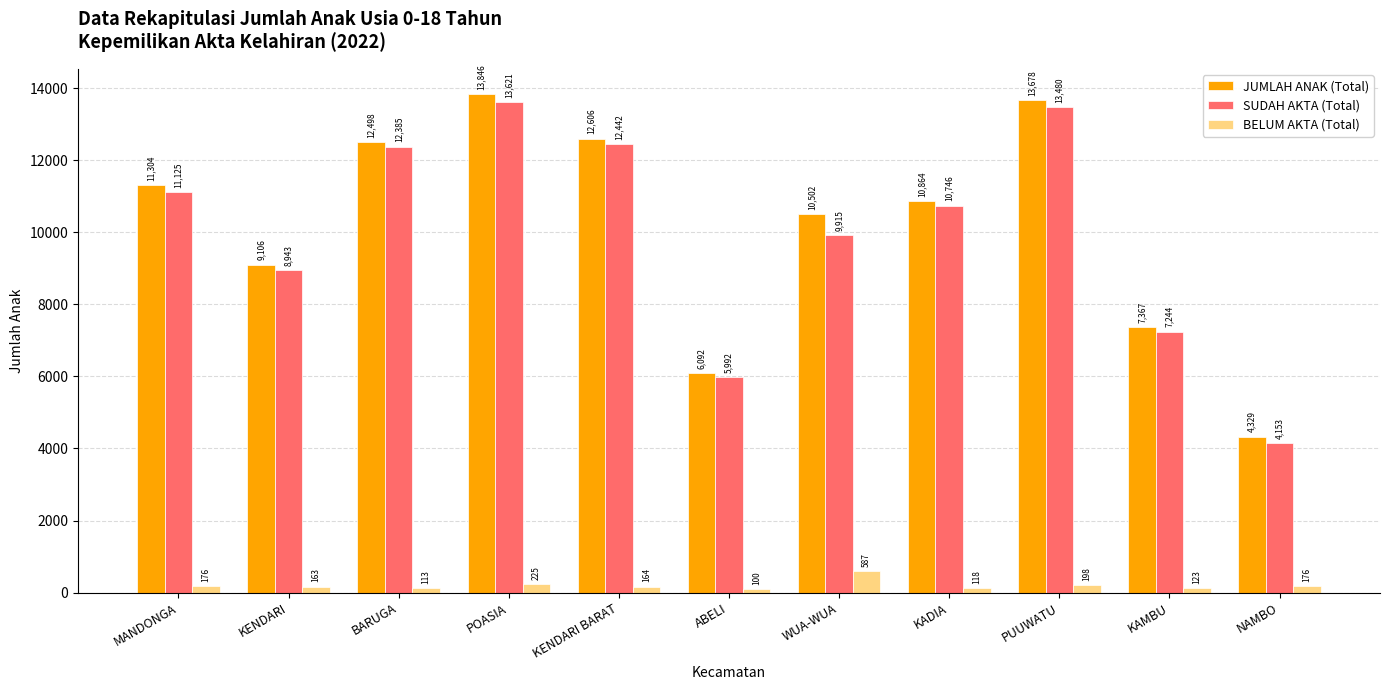

What is the label of the 1st bar from the right?

NAMBO